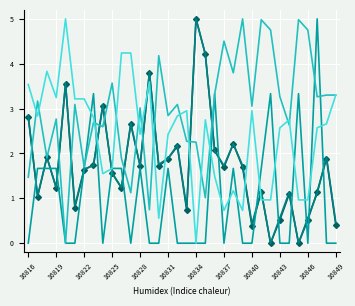

What is the maximum value shown in the chart?

5.0